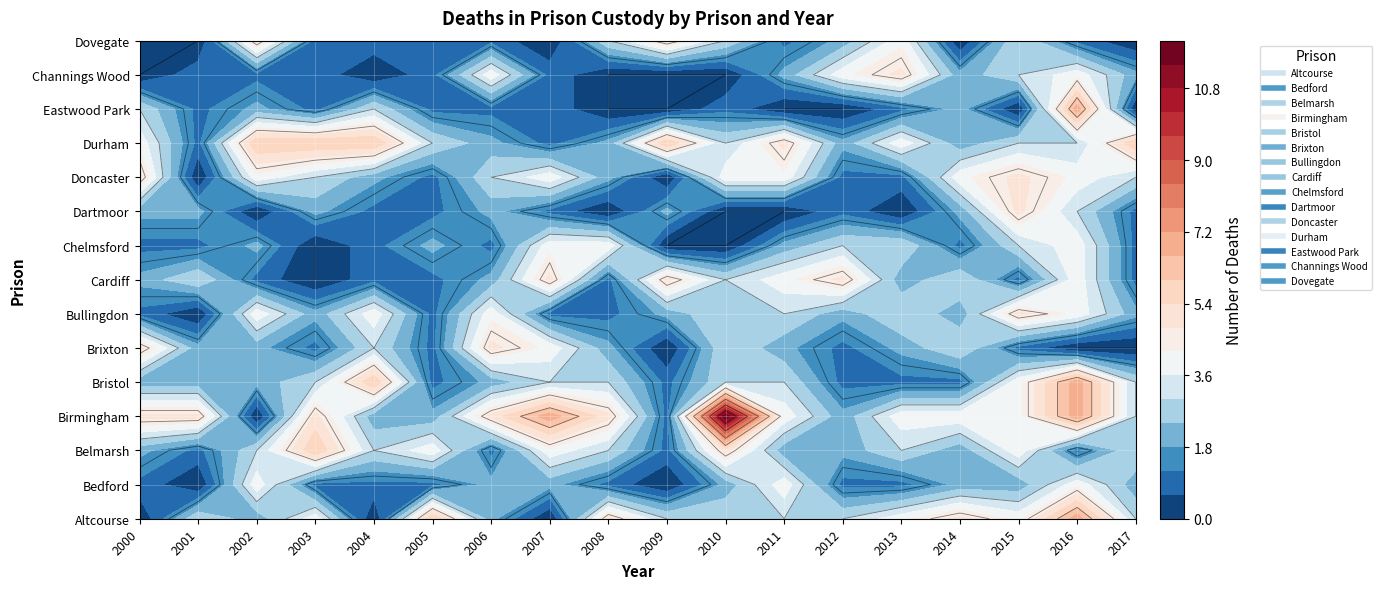

At which label is Dovegate closest to 2?

2012